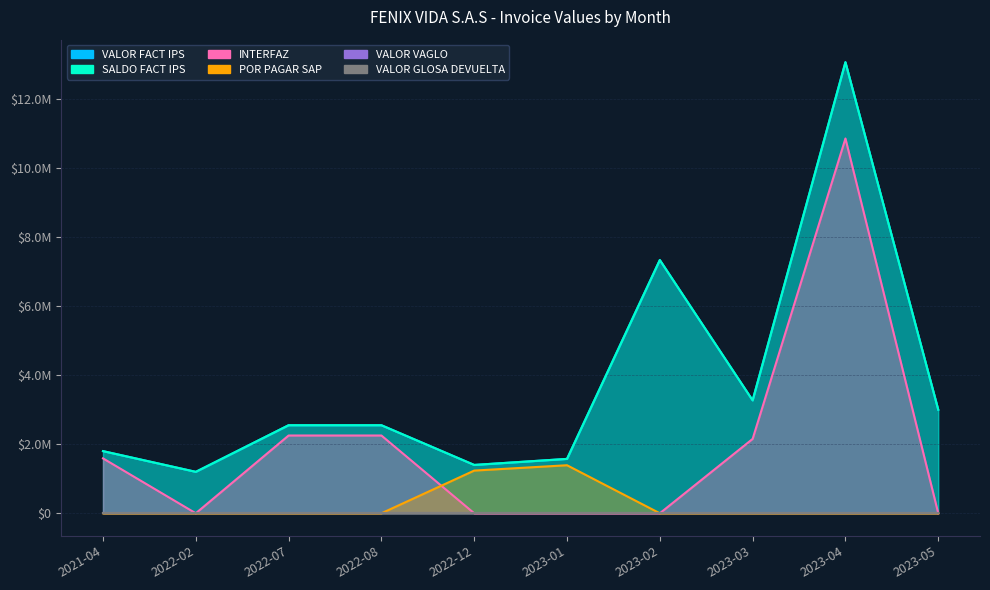

True or false: POR PAGAR SAP has more than 1 points higher than both neighbors.

False